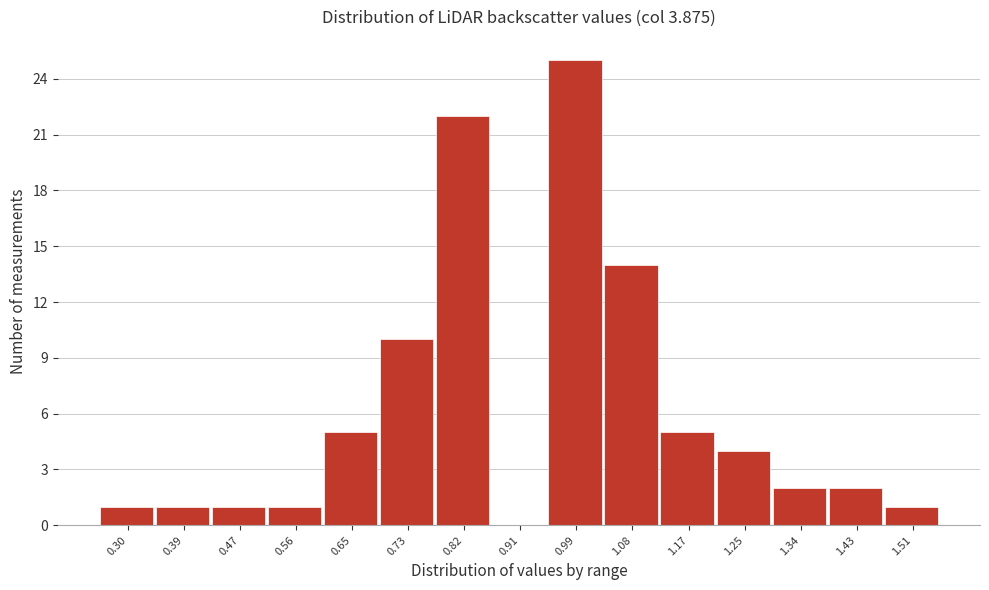

Reading left to right, extract all data points from this chart.

0.30=1	0.39=1	0.47=1	0.56=1	0.65=5	0.73=10	0.82=22	0.91=0	0.99=25	1.08=14	1.17=5	1.25=4	1.34=2	1.43=2	1.51=1